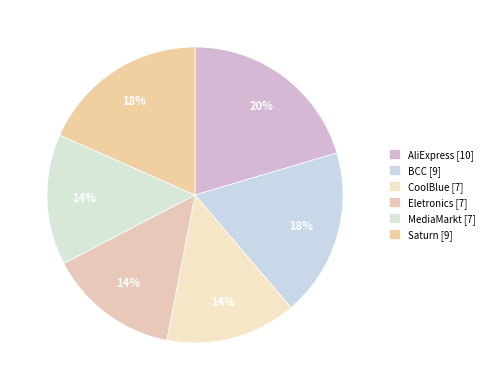

How many segments does this pie chart have?

6